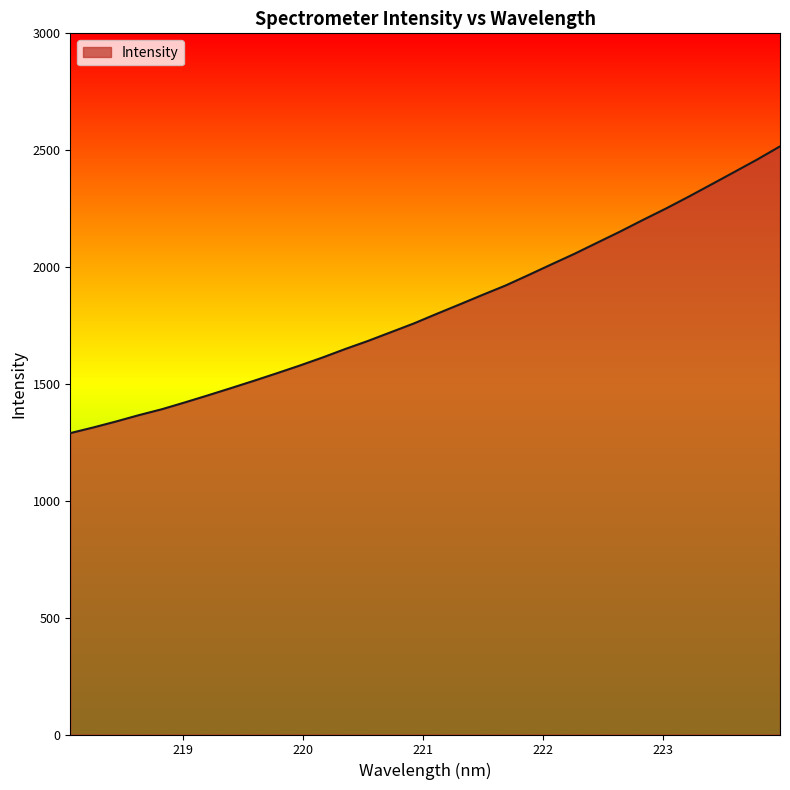

What is the smallest value displayed?

1289.5